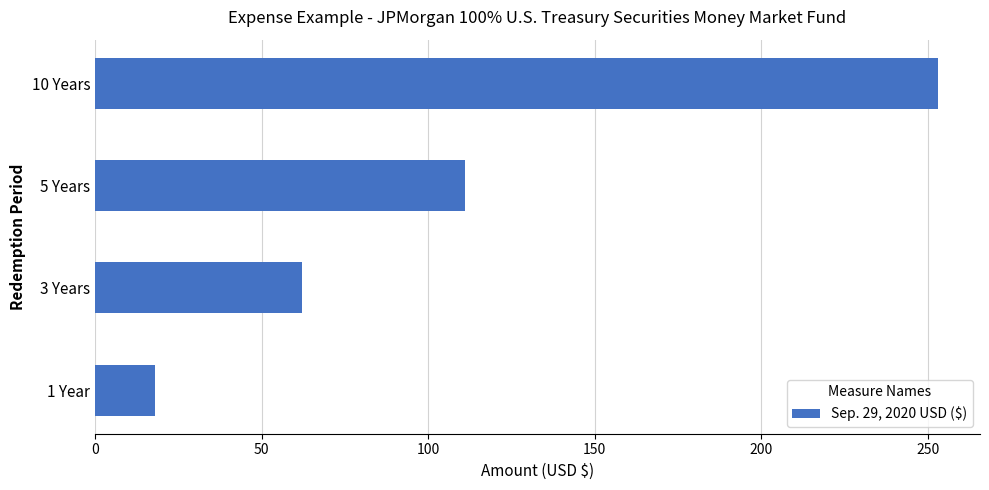

List the labels in order of value, largest first.

10 Years, 5 Years, 3 Years, 1 Year